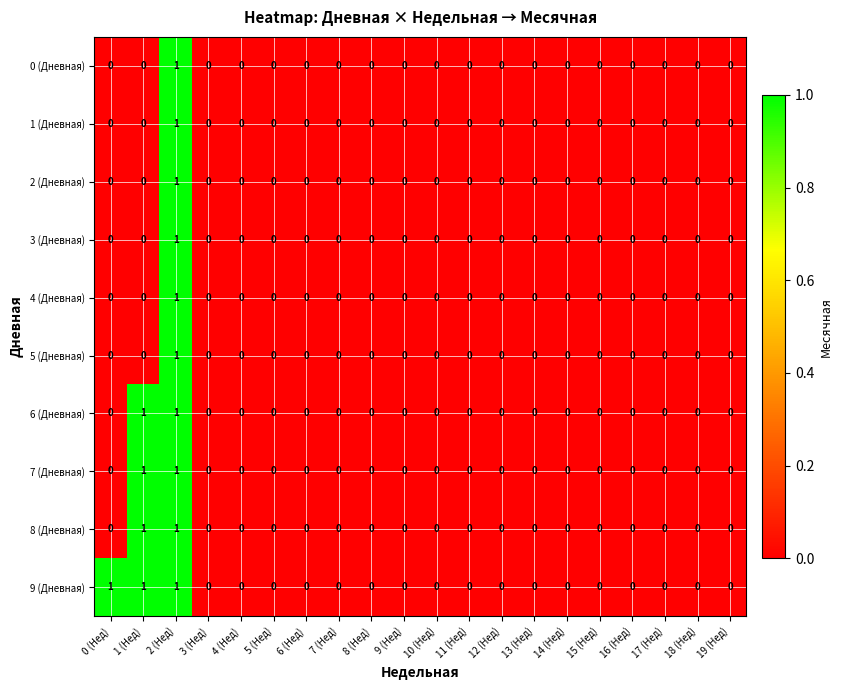

The 4 (Дневная) series shows 0 at 14 (Нед). True or false?

True